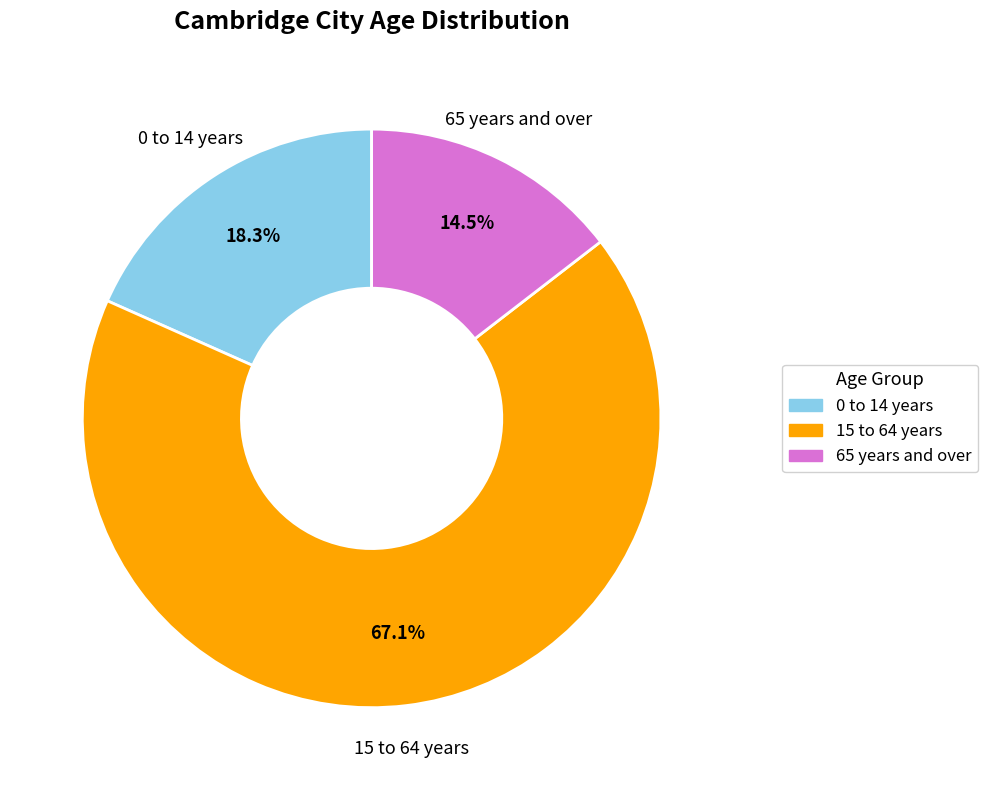

Count the number of slices in the pie.

3